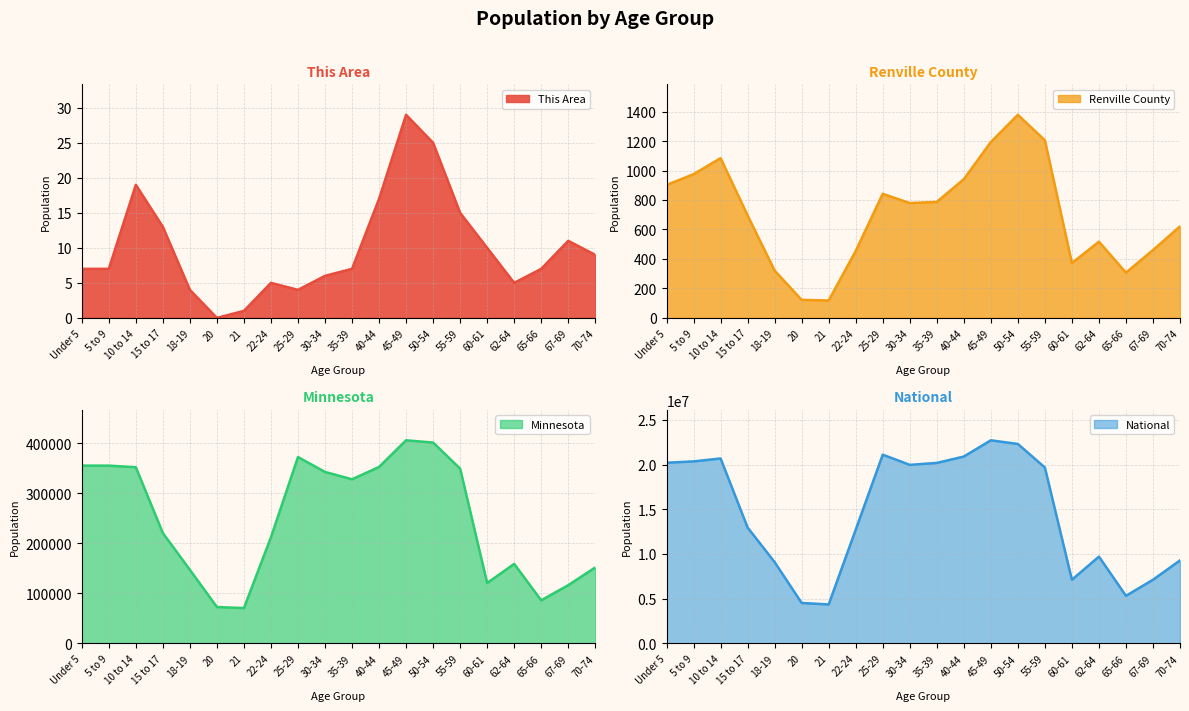

True or false: Renville County has more than 0 points higher than both neighbors.

True